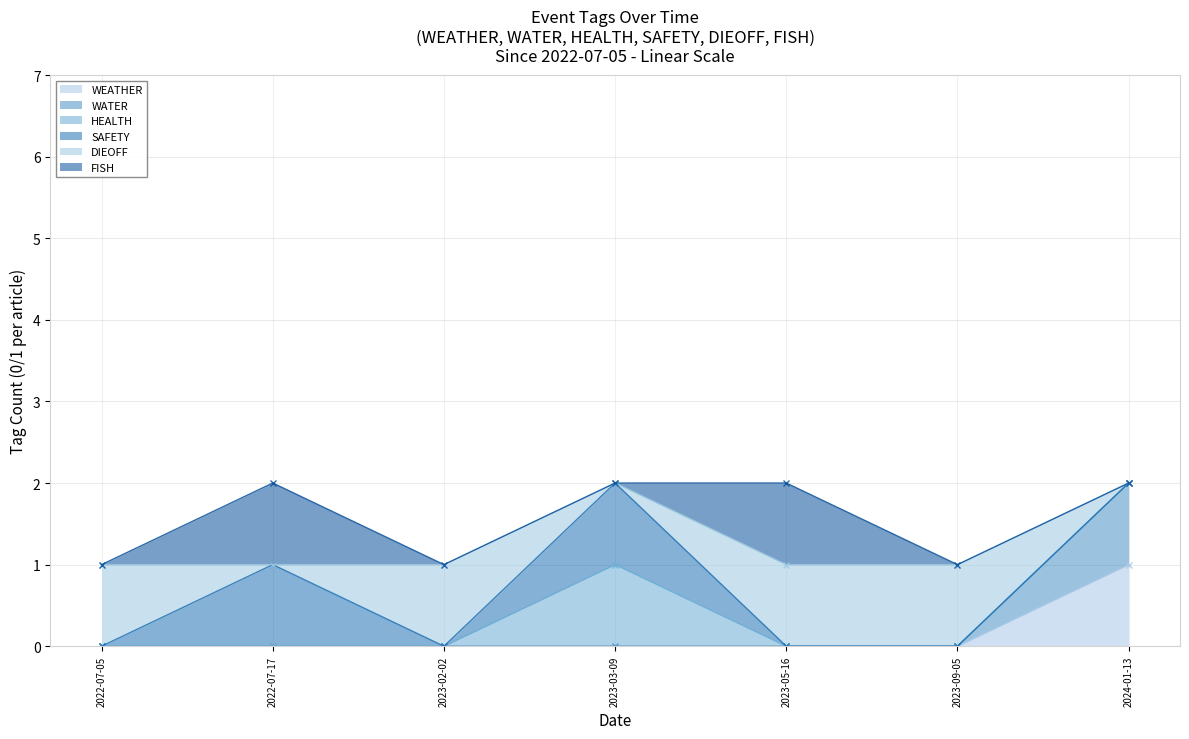

True or false: WATER and HEALTH intersect in this chart.

False